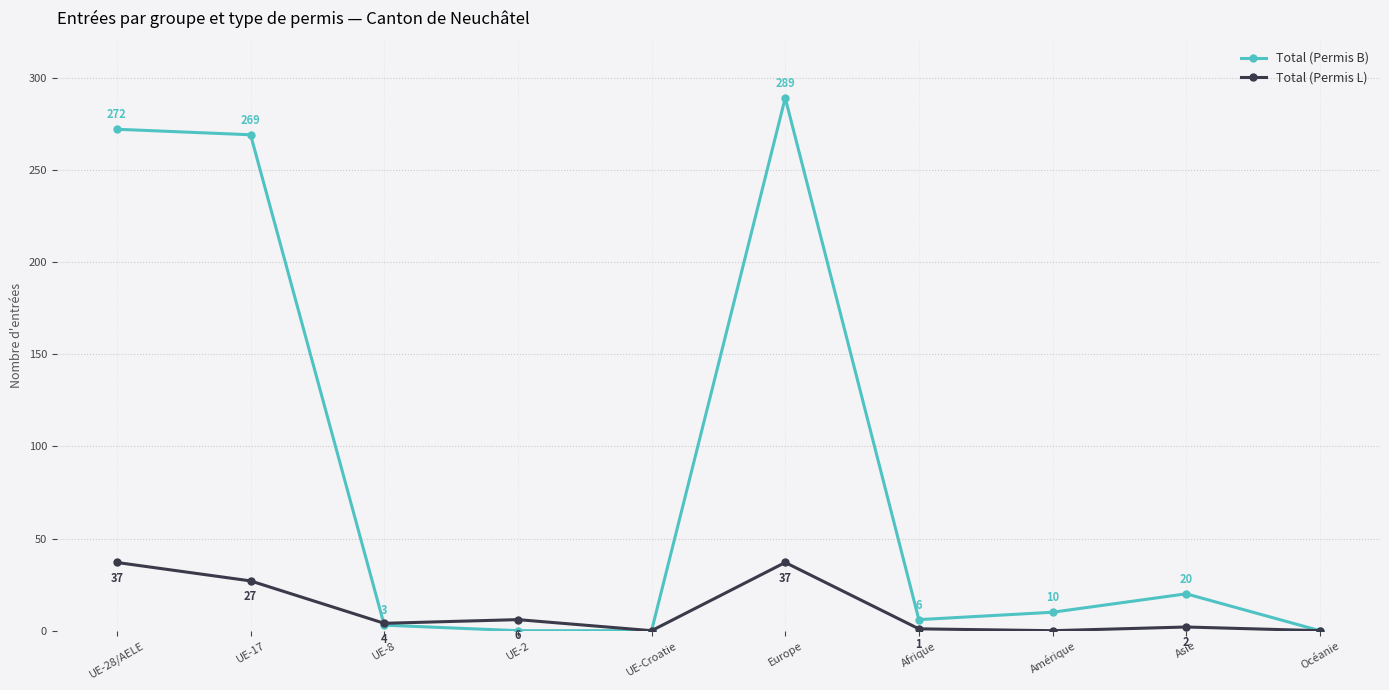

At which category is the sum across all series the highest?

Europe